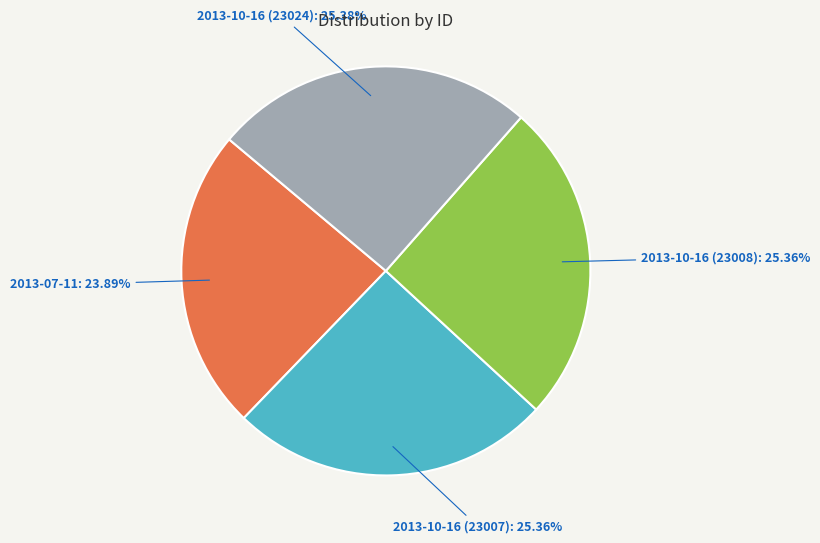

Which category has the smallest portion of the pie?

2013-07-11